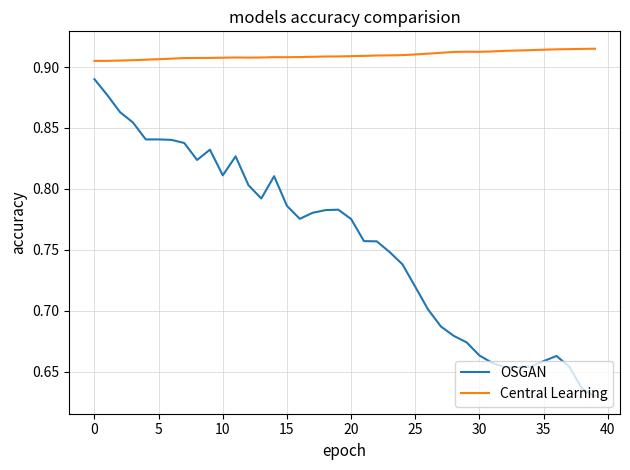

Does the chart display data point markers on the line(s)?

No